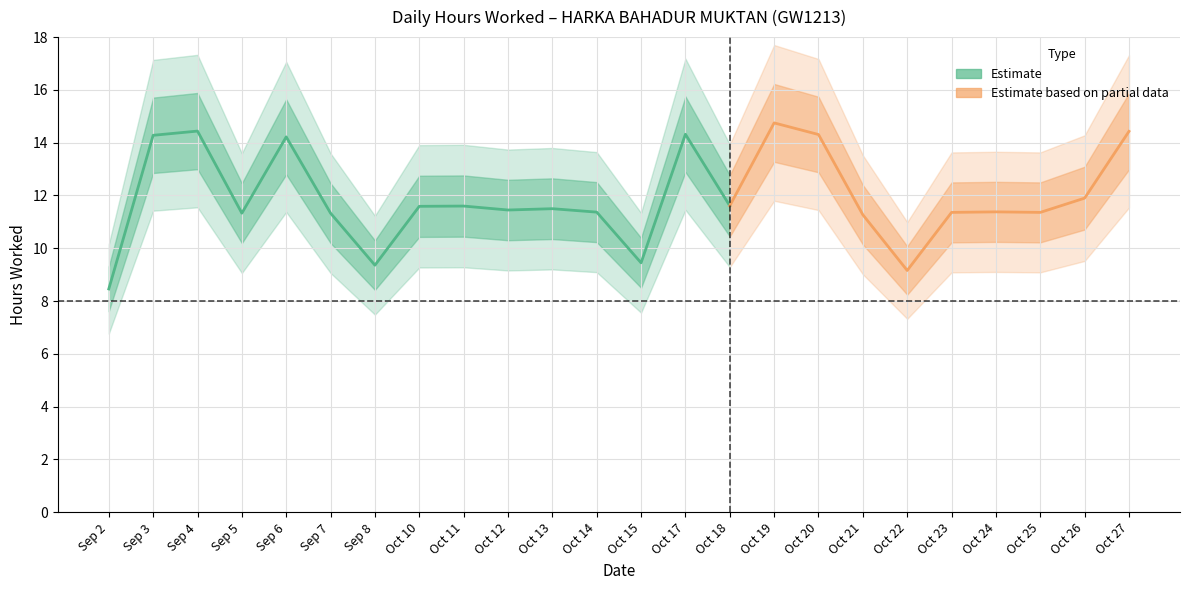

Count the number of values greater than 11.

20